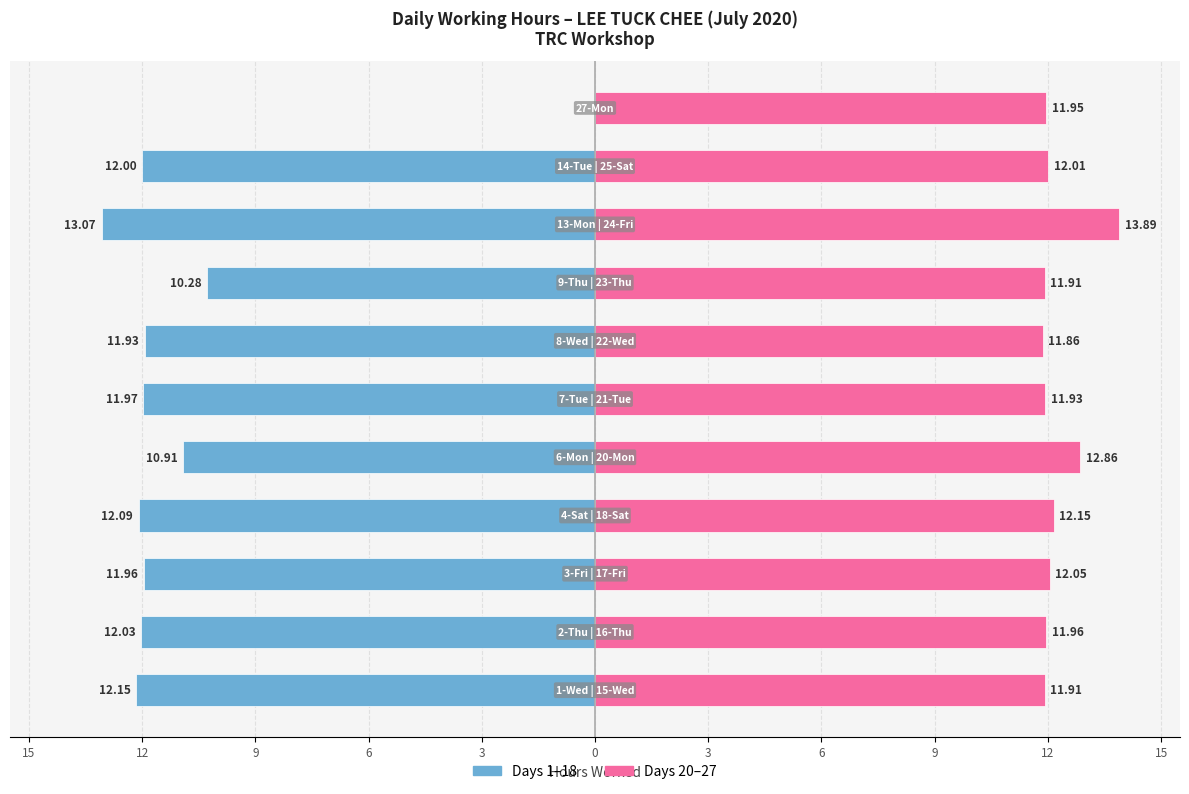

Are the bars grouped side by side (vs. stacked)?

Yes